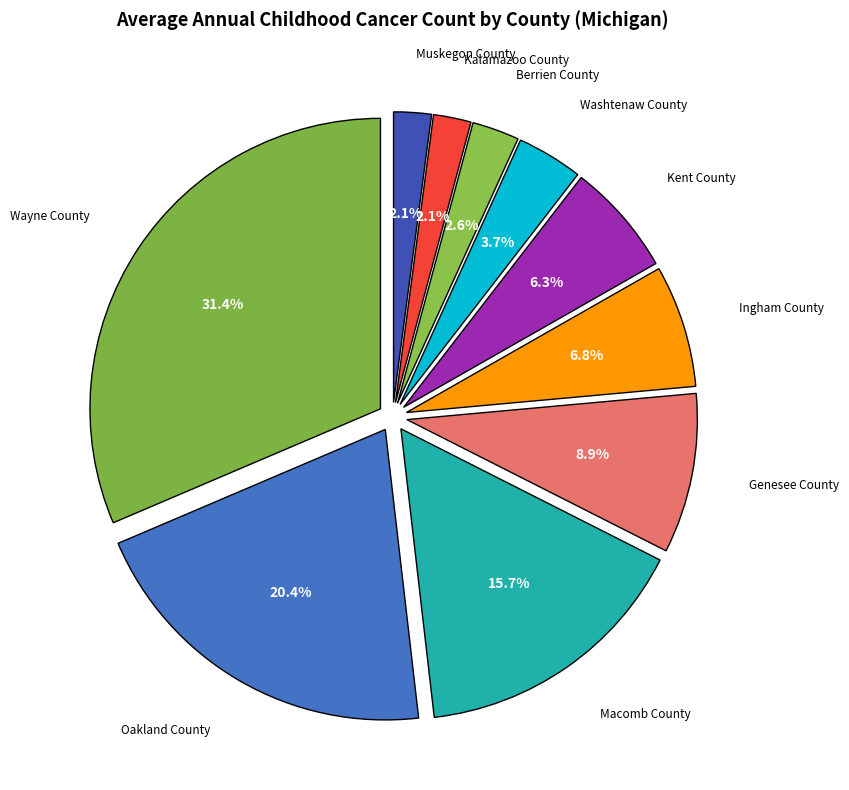

What is the smallest slice in the pie chart?

Kalamazoo County